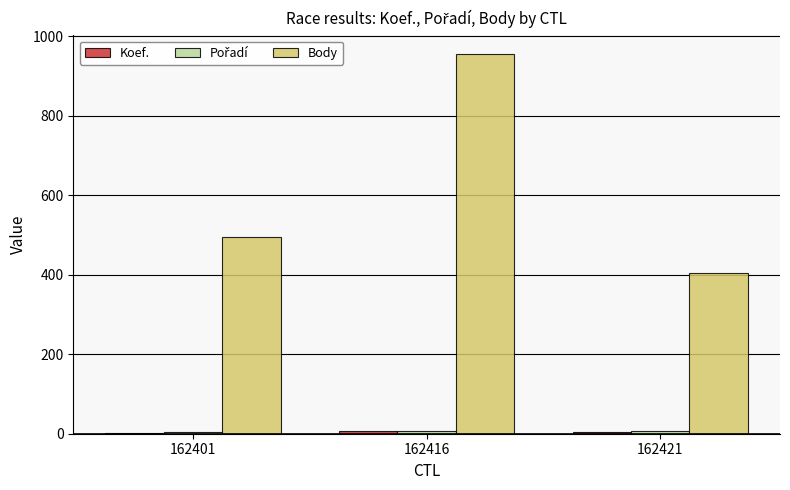

How many groups of bars are there?

3